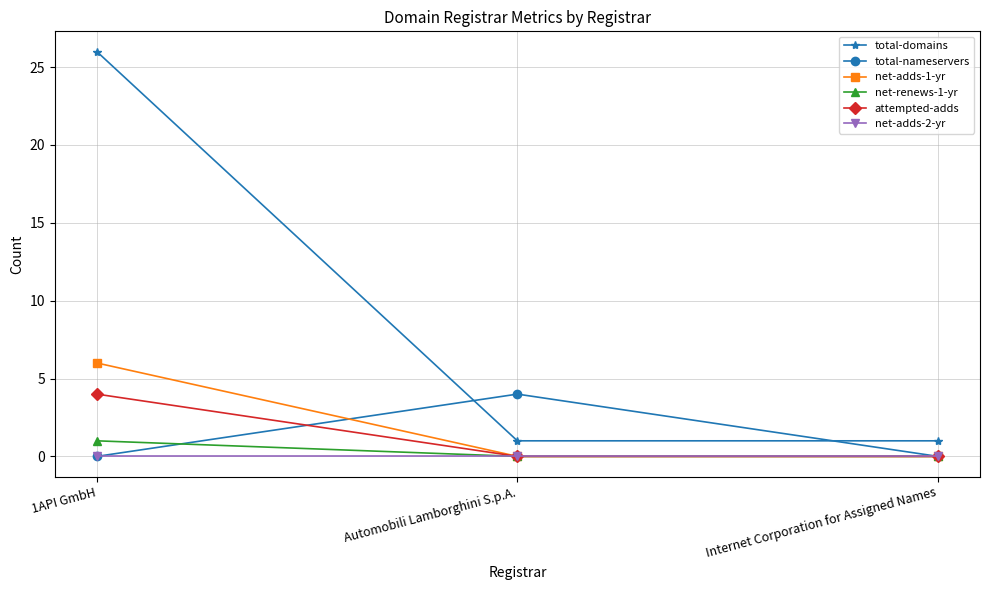

True or false: net-renews-1-yr has a value of 1 at Automobili Lamborghini S.p.A..

False